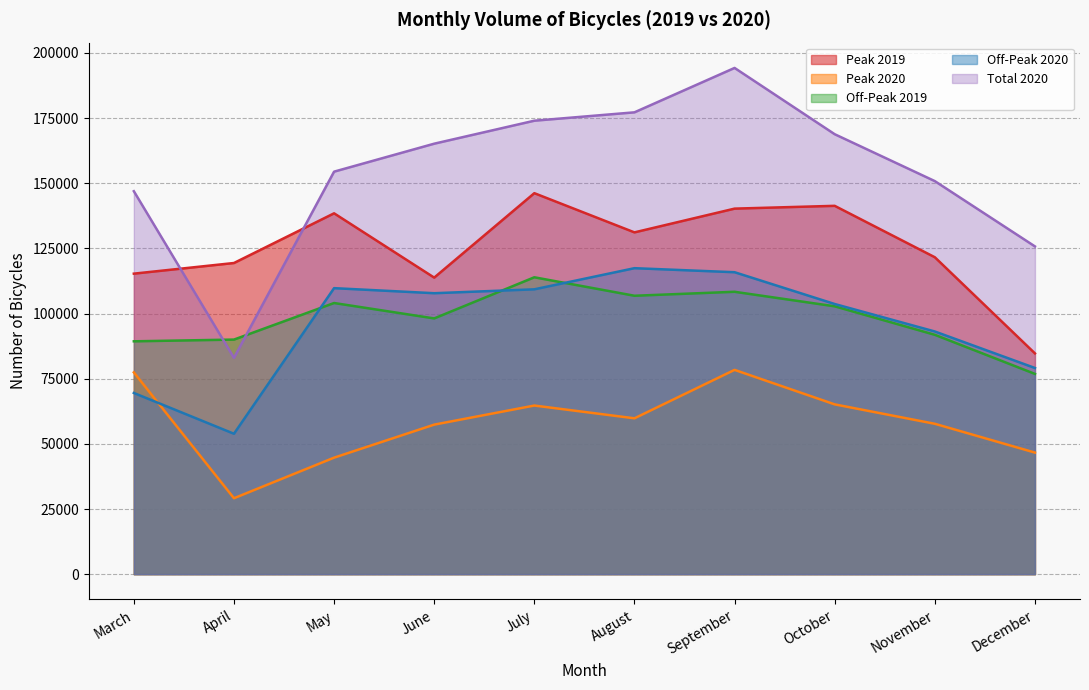

In Peak 2019, how many points are higher than both neighbors (excluding endpoints)?

3